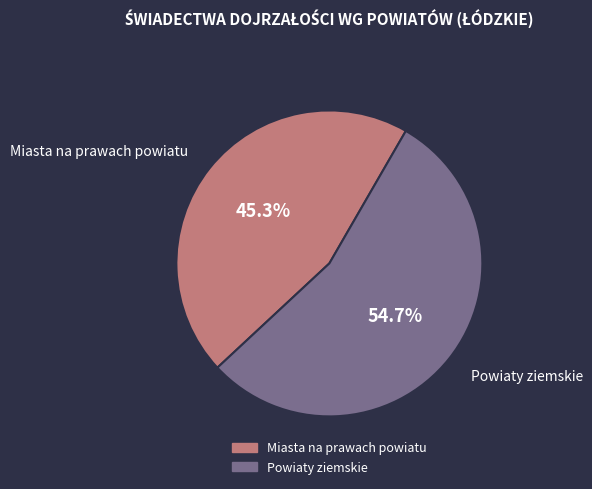

Does any single category account for the majority?

Yes